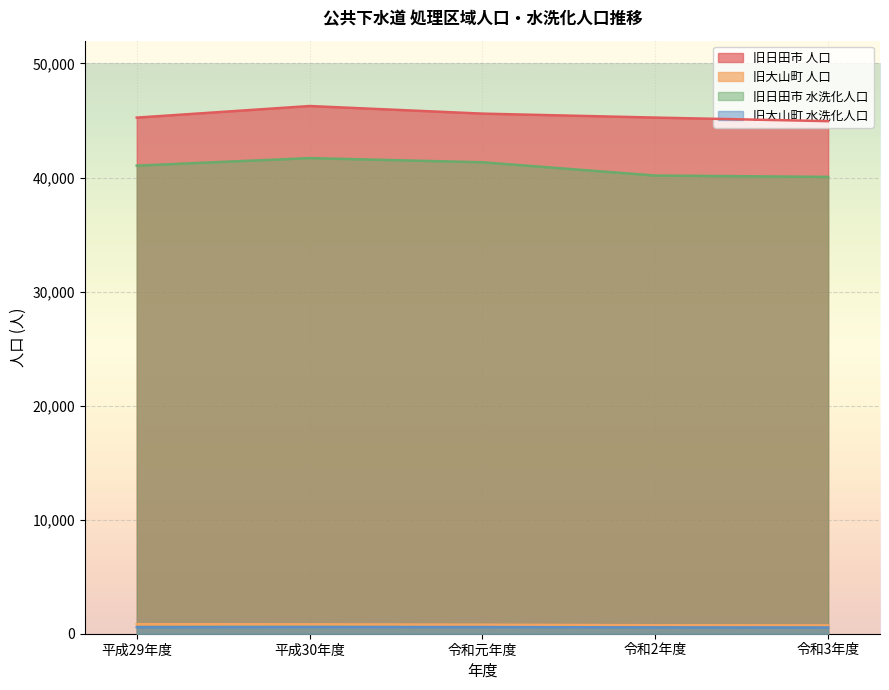

True or false: 旧日田市 水洗化人口 has a value of 40173 at 令和2年度.

True